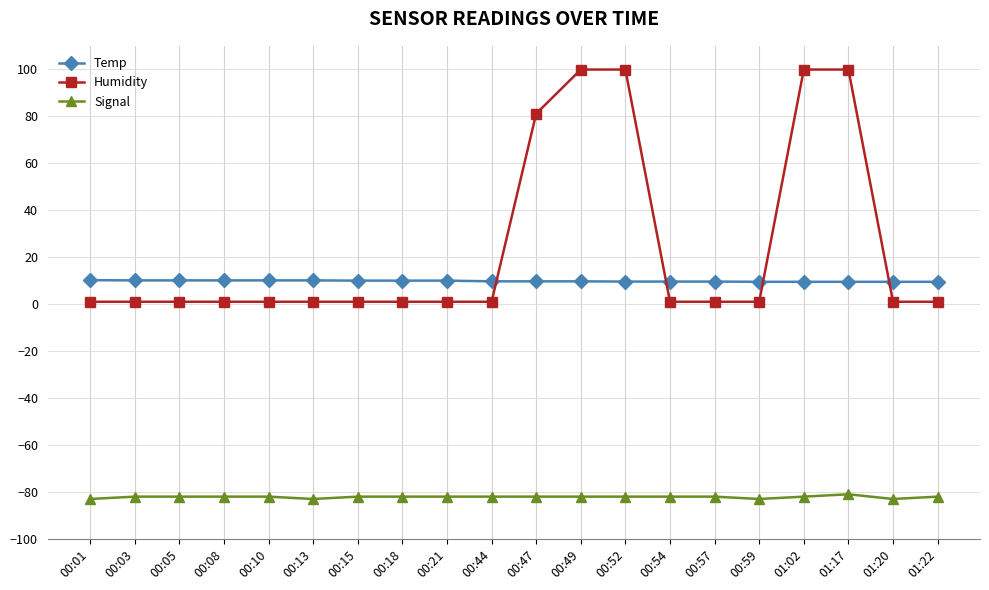

Rank the series by their maximum value, from lowest to highest.

Signal, Temp, Humidity